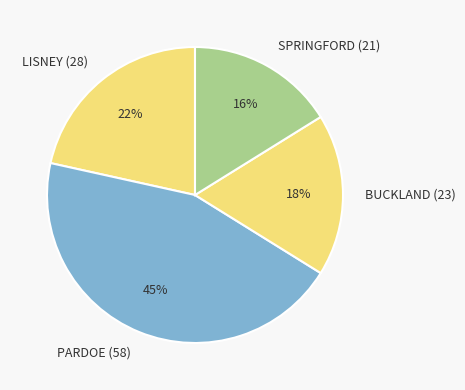

How many segments does this pie chart have?

4